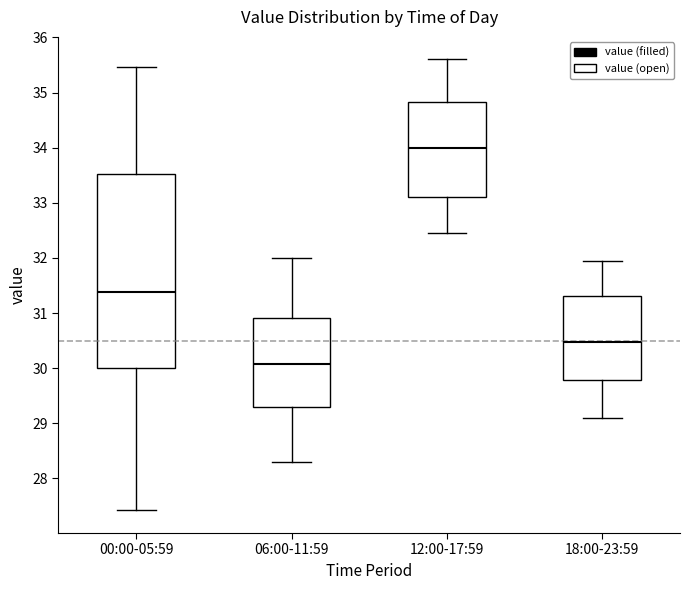

Reading left to right, transcribe this box plot: for each box, give where its median line is, the range the box spans, and where its two whiskers end, as read against the y-axis. The values are not printed on the chart, so give them approximately, as read against the axis.

00:00-05:59: median 31.4, box 30.0 to 33.5, whiskers 27.4 to 35.5
06:00-11:59: median 30.1, box 29.3 to 30.9, whiskers 28.3 to 32.0
12:00-17:59: median 34.0, box 33.1 to 34.8, whiskers 32.5 to 35.6
18:00-23:59: median 30.5, box 29.8 to 31.3, whiskers 29.1 to 32.0